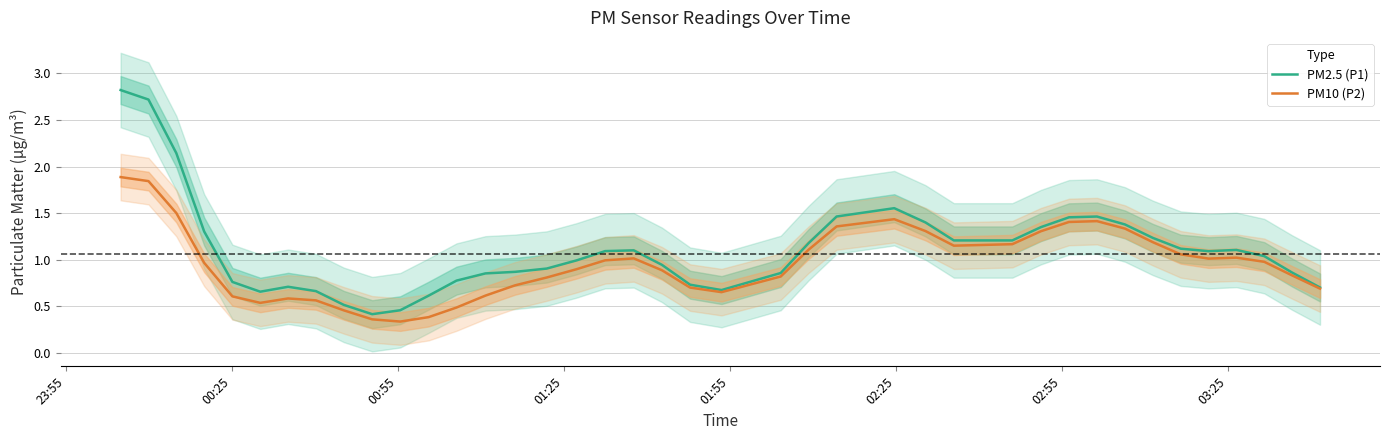

What is the maximum value for PM10 (P2)?

1.9